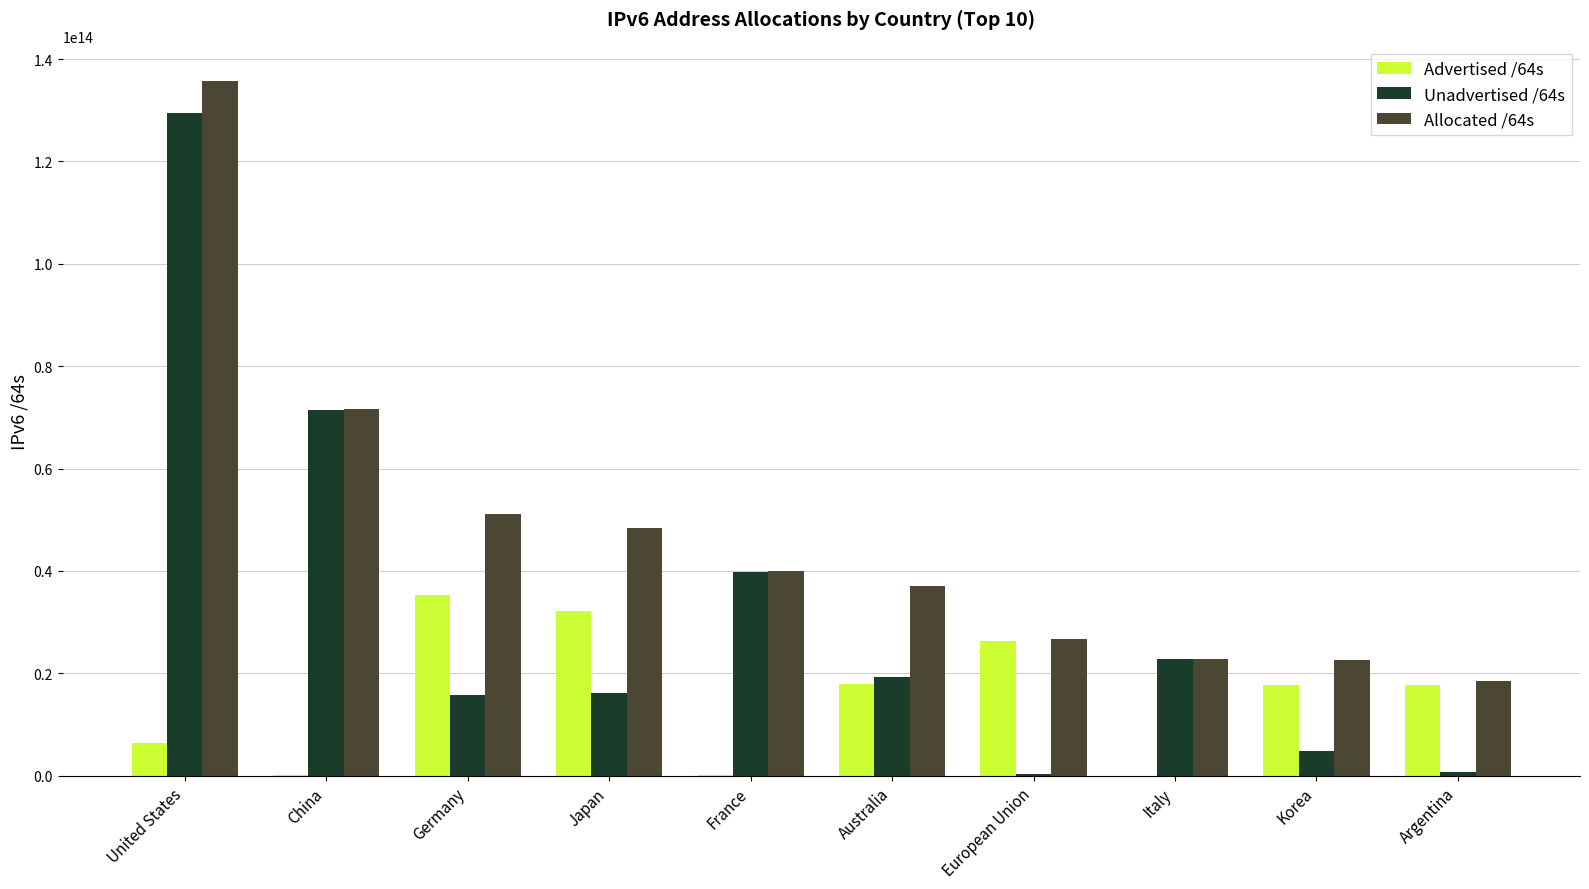

Which category has the highest value in the Advertised /64s series?

Germany